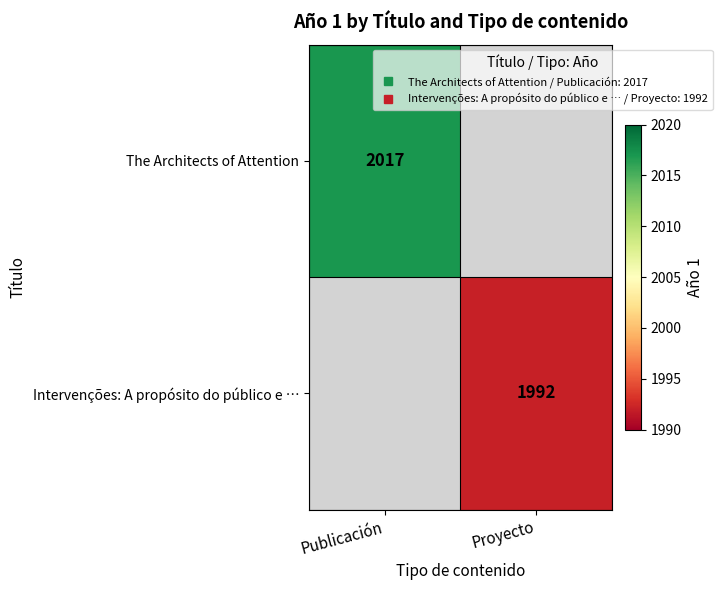

Is the value of Intervenções: A propósito do público e … at Proyecto greater than the value of The Architects of Attention at Proyecto?

No